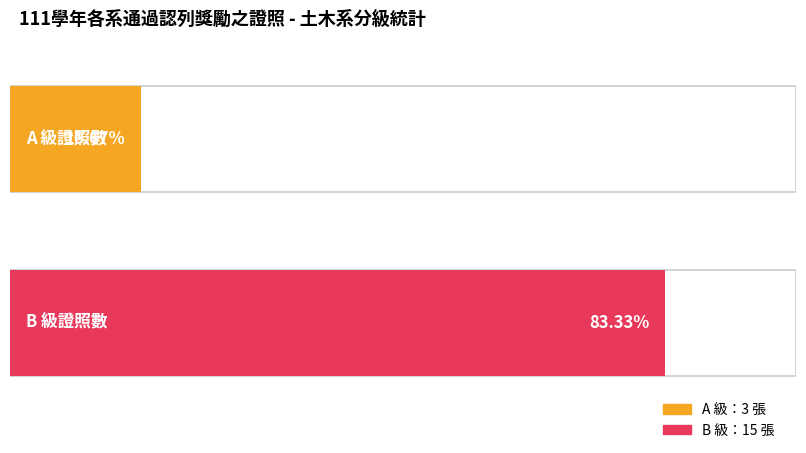

What is the value of the A bar at the 1st from the left?

3